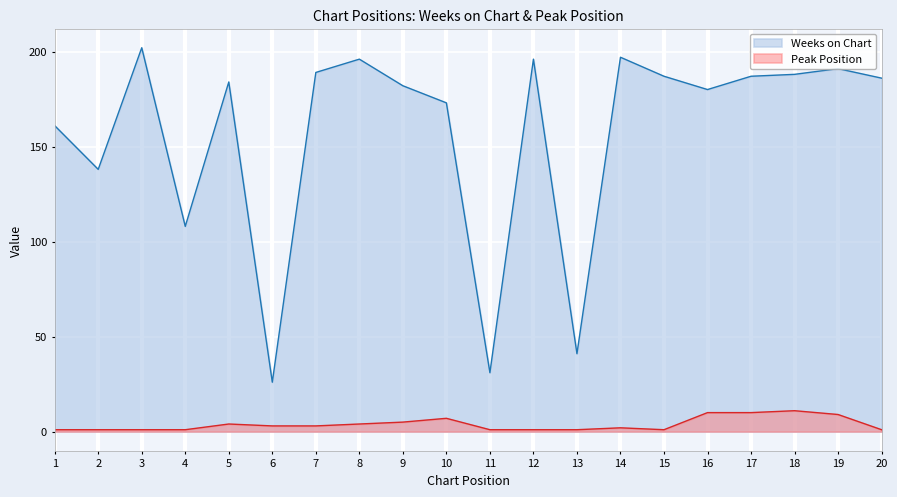

How many series are shown in this chart?

2